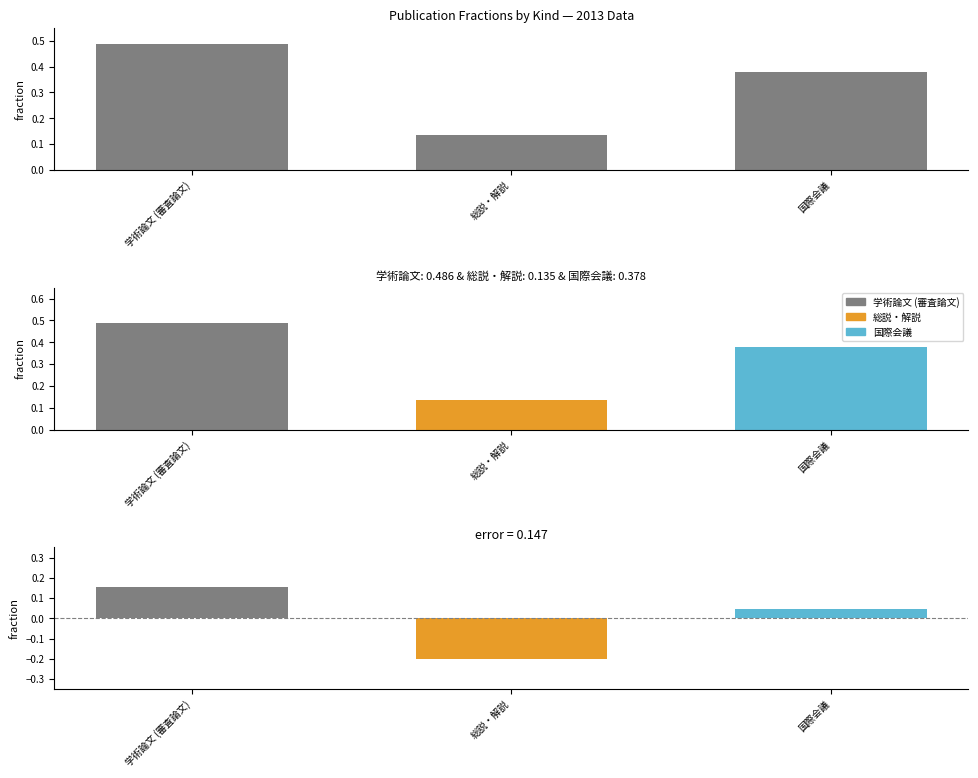

Does the chart contain any negative values?

No